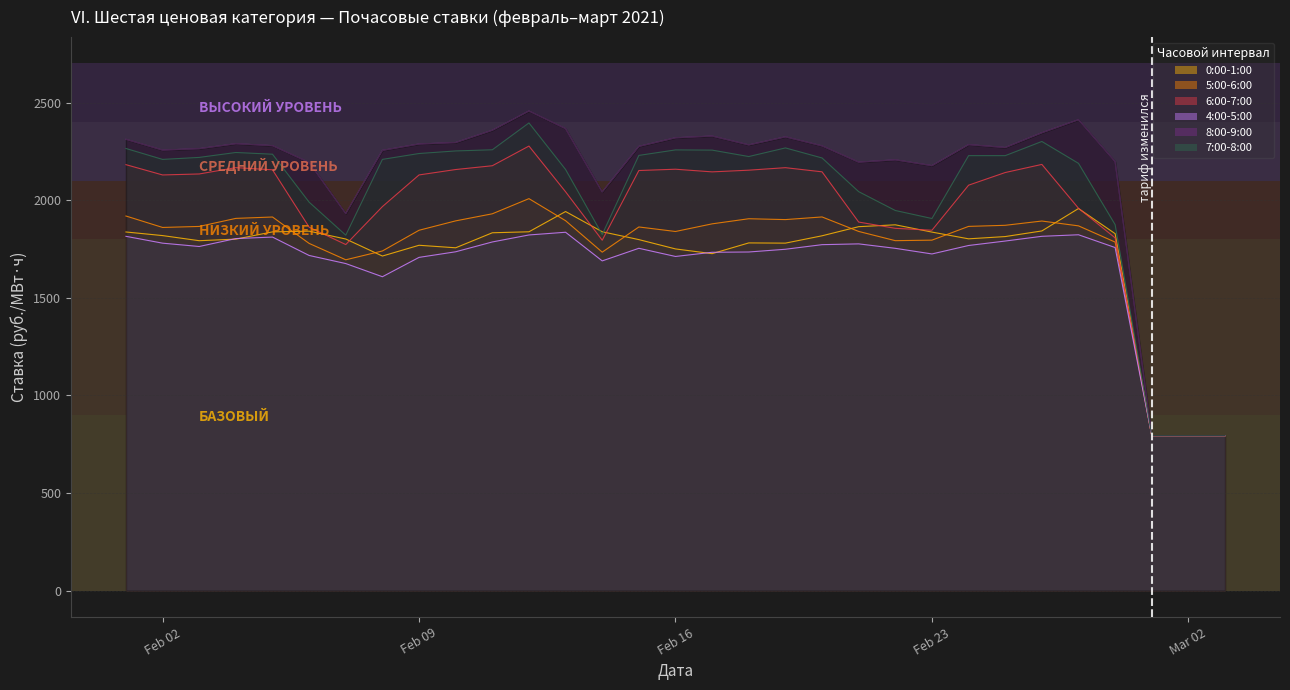

What is the smallest value displayed?

794.0